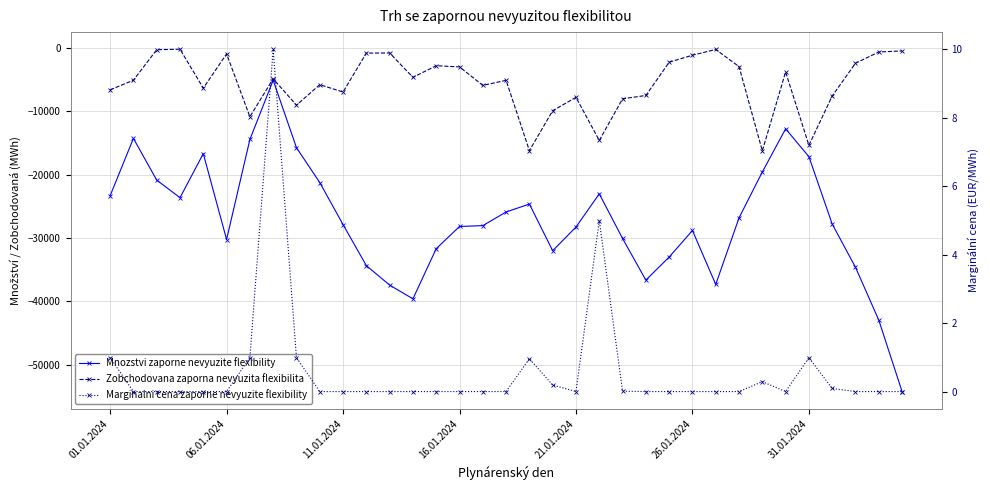

True or false: Marginalni cena zaporne nevyuzite flexibility and Zobchodovana zaporna nevyuzita flexibilita intersect in this chart.

False